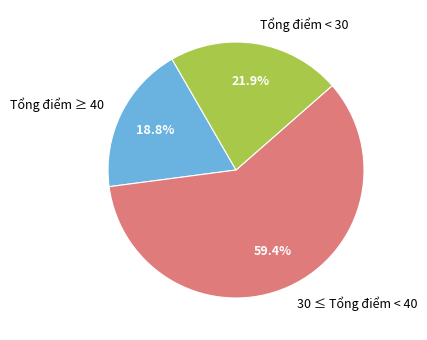

What portion of the pie excludes Tổng điểm < 30?

78.1%